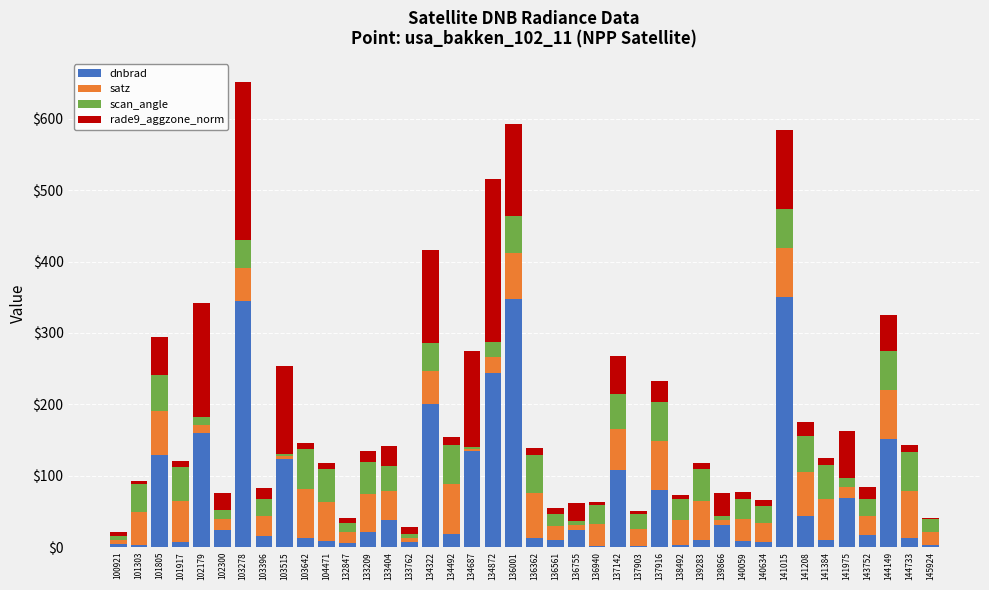

At which category is the sum across all series the highest?

103278